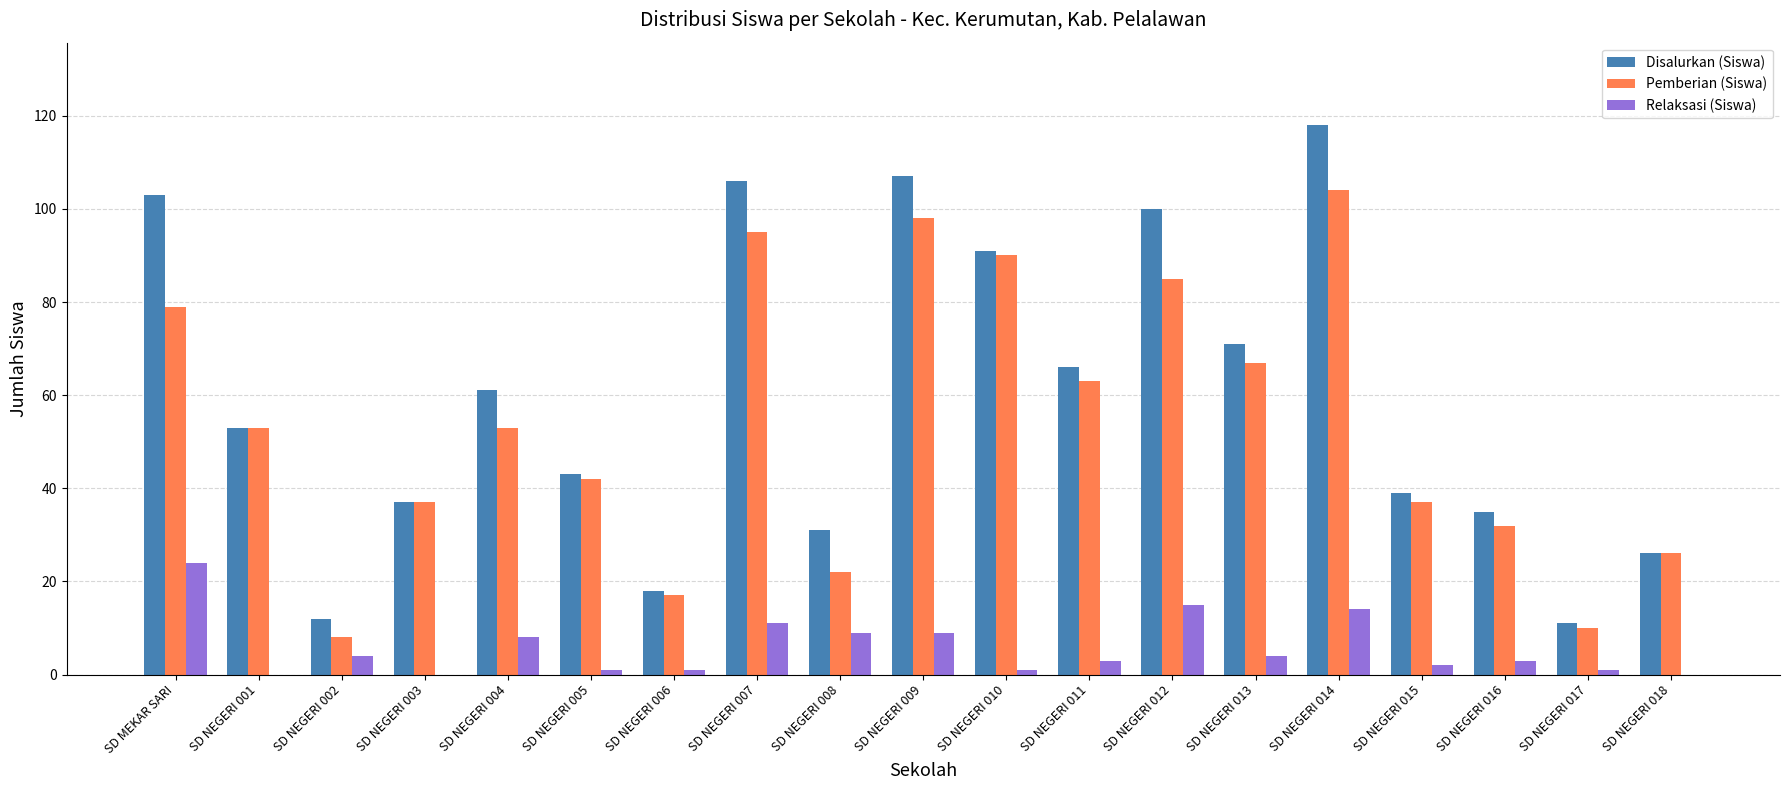

Reading left to right, extract all data points from this chart.

Disalurkan (Siswa): SD MEKAR SARI=103	SD NEGERI 001=53	SD NEGERI 002=12	SD NEGERI 003=37	SD NEGERI 004=61	SD NEGERI 005=43	SD NEGERI 006=18	SD NEGERI 007=106	SD NEGERI 008=31	SD NEGERI 009=107	SD NEGERI 010=91	SD NEGERI 011=66	SD NEGERI 012=100	SD NEGERI 013=71	SD NEGERI 014=118	SD NEGERI 015=39	SD NEGERI 016=35	SD NEGERI 017=11	SD NEGERI 018=26
Pemberian (Siswa): SD MEKAR SARI=79	SD NEGERI 001=53	SD NEGERI 002=8	SD NEGERI 003=37	SD NEGERI 004=53	SD NEGERI 005=42	SD NEGERI 006=17	SD NEGERI 007=95	SD NEGERI 008=22	SD NEGERI 009=98	SD NEGERI 010=90	SD NEGERI 011=63	SD NEGERI 012=85	SD NEGERI 013=67	SD NEGERI 014=104	SD NEGERI 015=37	SD NEGERI 016=32	SD NEGERI 017=10	SD NEGERI 018=26
Relaksasi (Siswa): SD MEKAR SARI=24	SD NEGERI 001=0	SD NEGERI 002=4	SD NEGERI 003=0	SD NEGERI 004=8	SD NEGERI 005=1	SD NEGERI 006=1	SD NEGERI 007=11	SD NEGERI 008=9	SD NEGERI 009=9	SD NEGERI 010=1	SD NEGERI 011=3	SD NEGERI 012=15	SD NEGERI 013=4	SD NEGERI 014=14	SD NEGERI 015=2	SD NEGERI 016=3	SD NEGERI 017=1	SD NEGERI 018=0